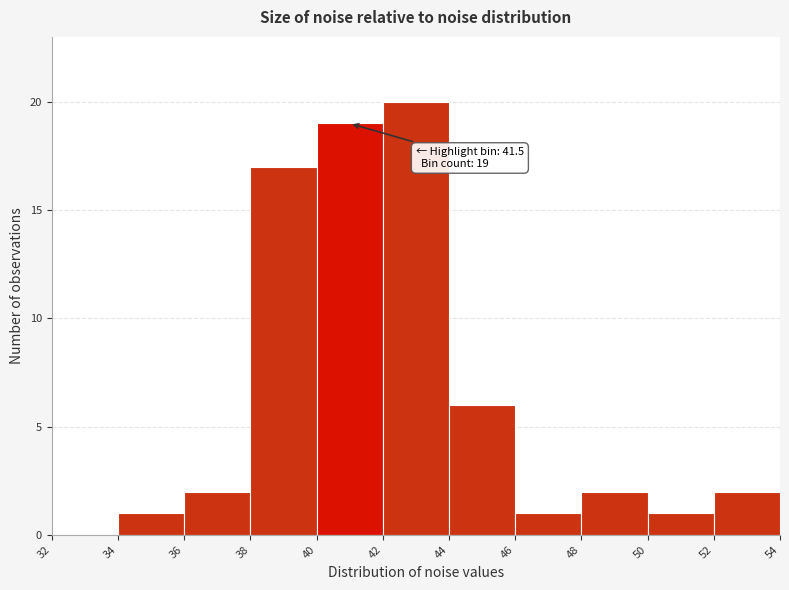

Which range on the x-axis has the tallest bar?

42 to 44